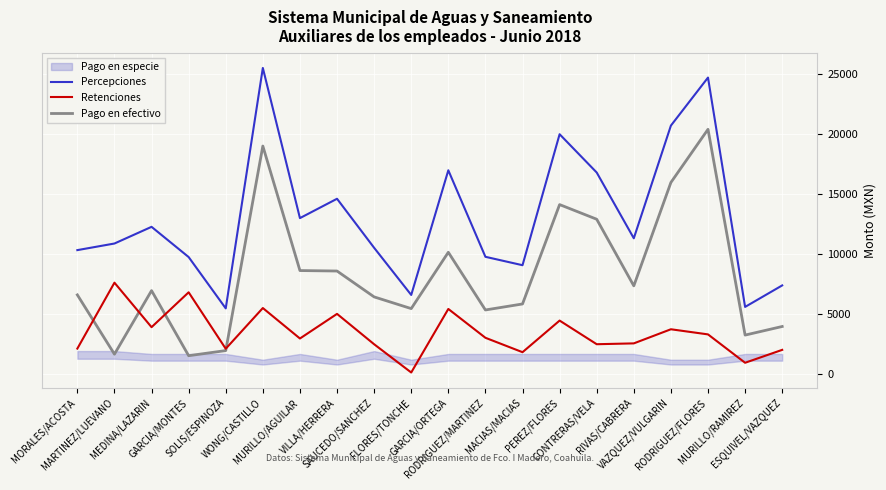

What is the sum of all Percepciones values?

261111.5